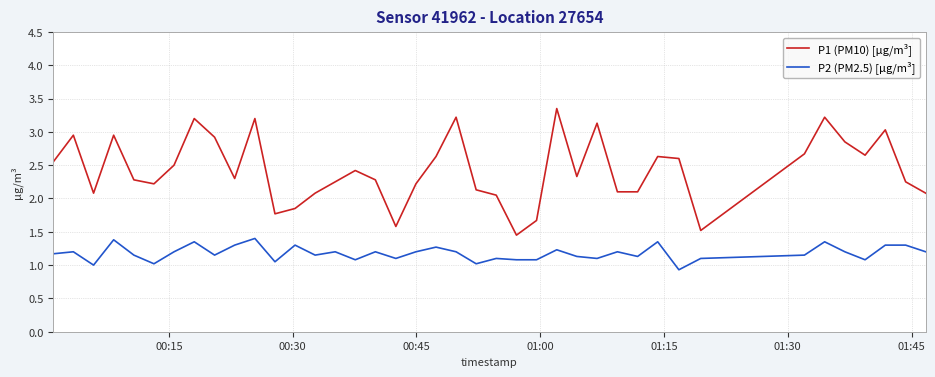

Which series has the largest range (max minus min)?

P1 (PM10) [µg/m³]